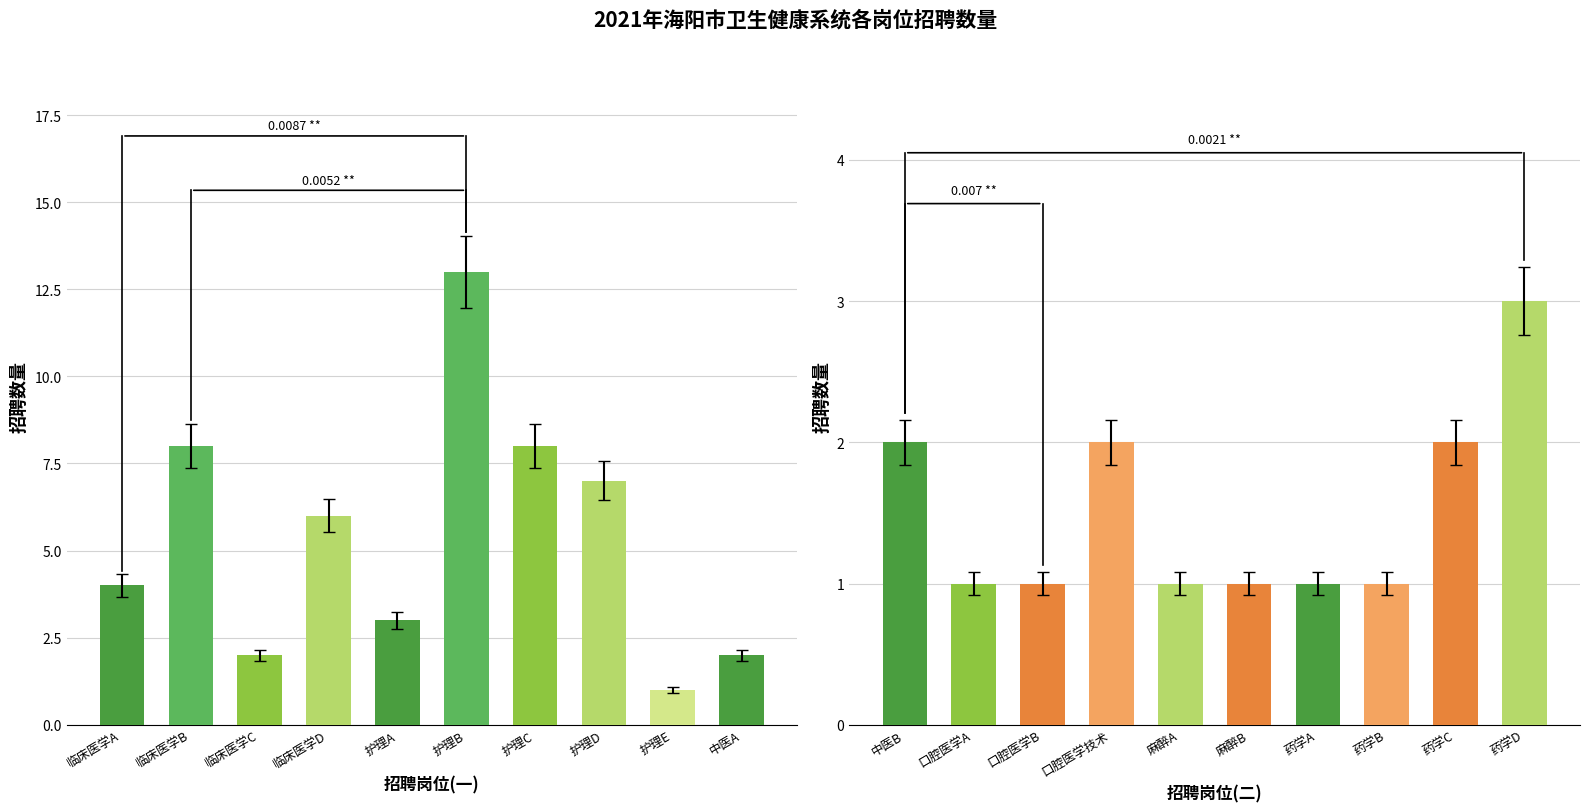

What is the sum of all 招聘数量(前10岗位) values?

54